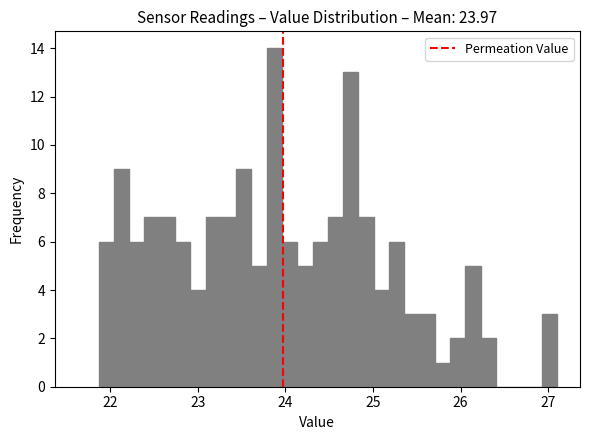

Read against the x-axis, roughly where is the centre of the tallest bar?

23.9